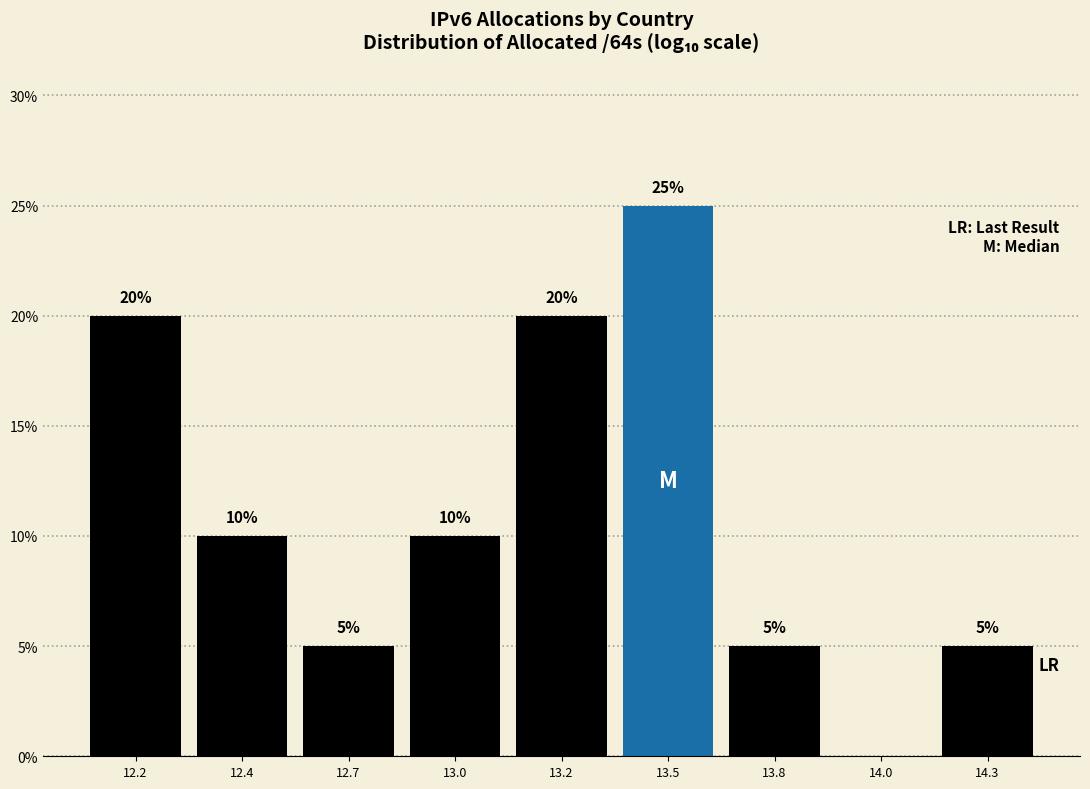

Reading left to right, extract all data points from this chart.

12.2=20	12.4=10	12.7=5	13.0=10	13.2=20	13.5=25	13.8=5	14.0=0	14.3=5